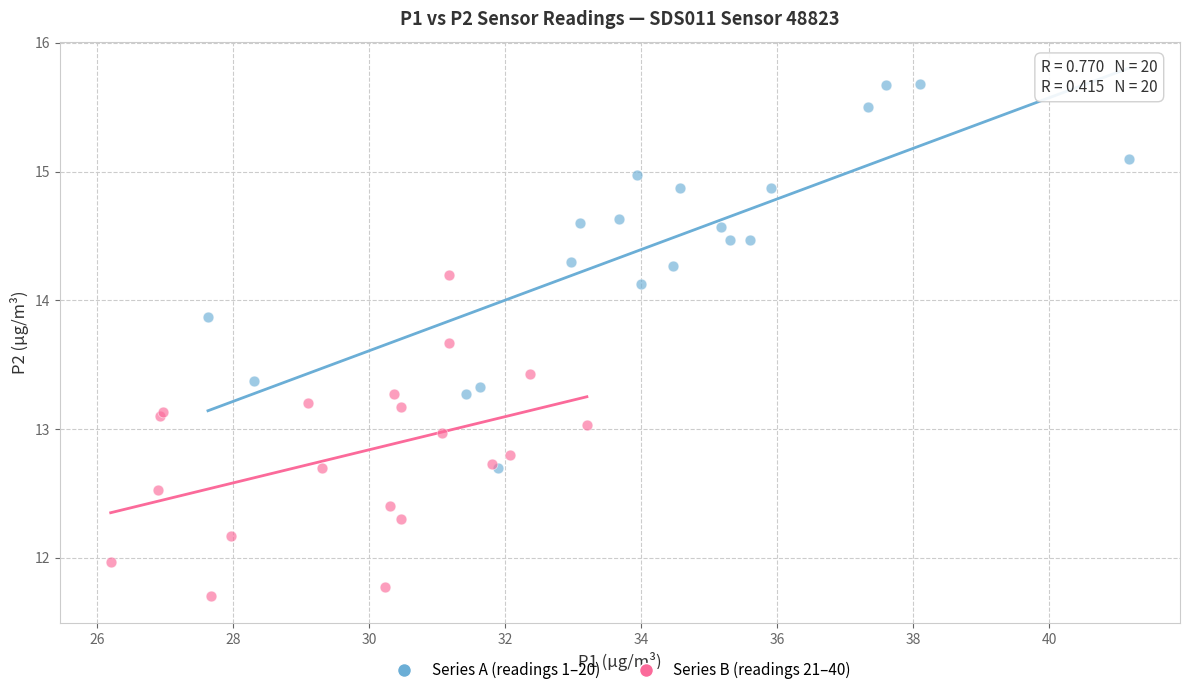

What are all the series names shown in the legend?

Series A (readings 1–20), Series B (readings 21–40)